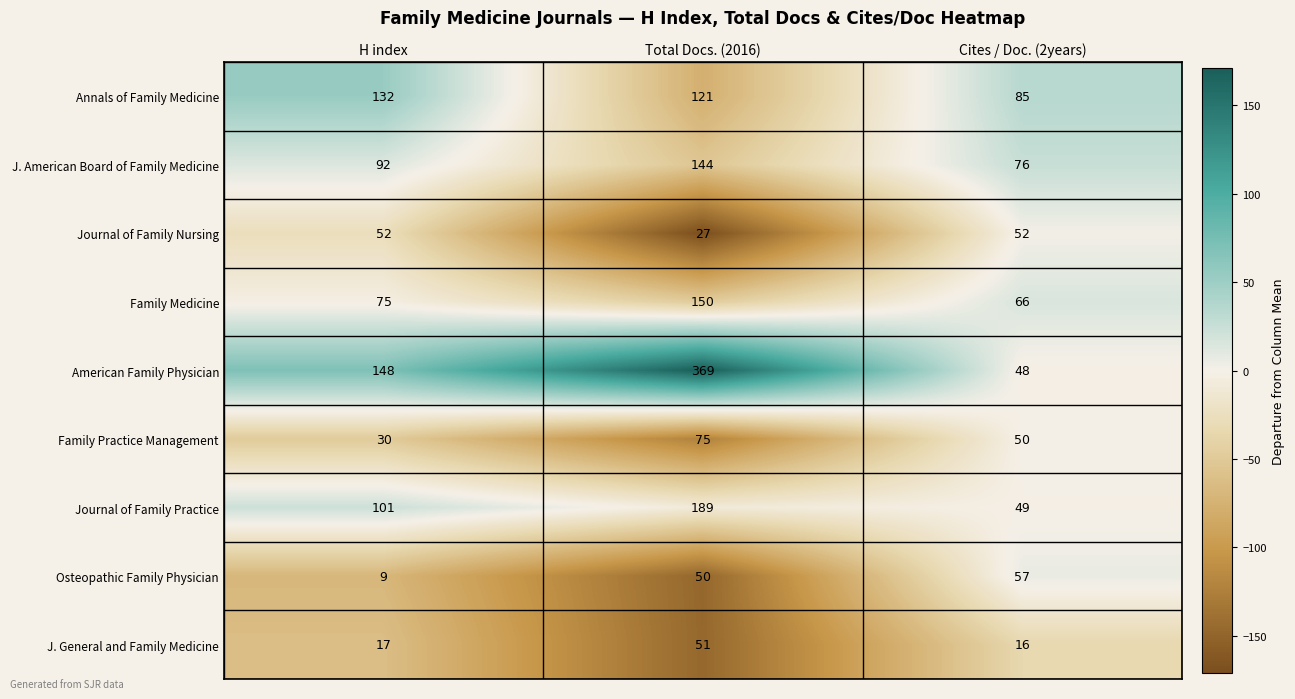

At which category is the sum across all series the highest?

Total Docs. (2016)